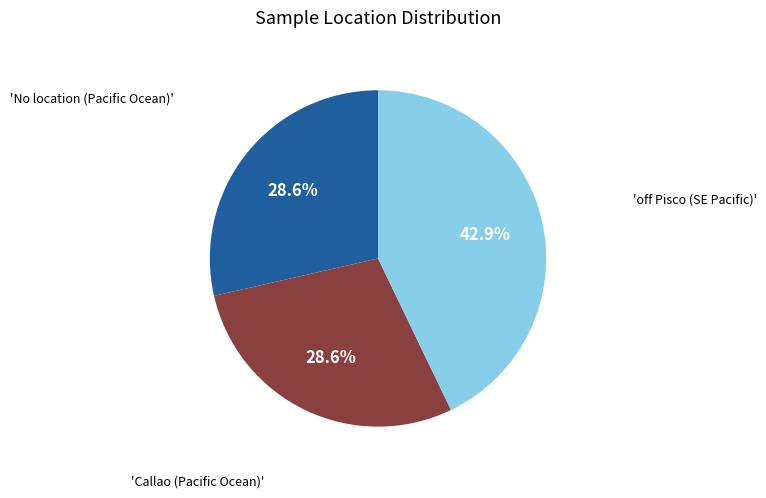

Is there any slice that represents more than half of the pie?

No